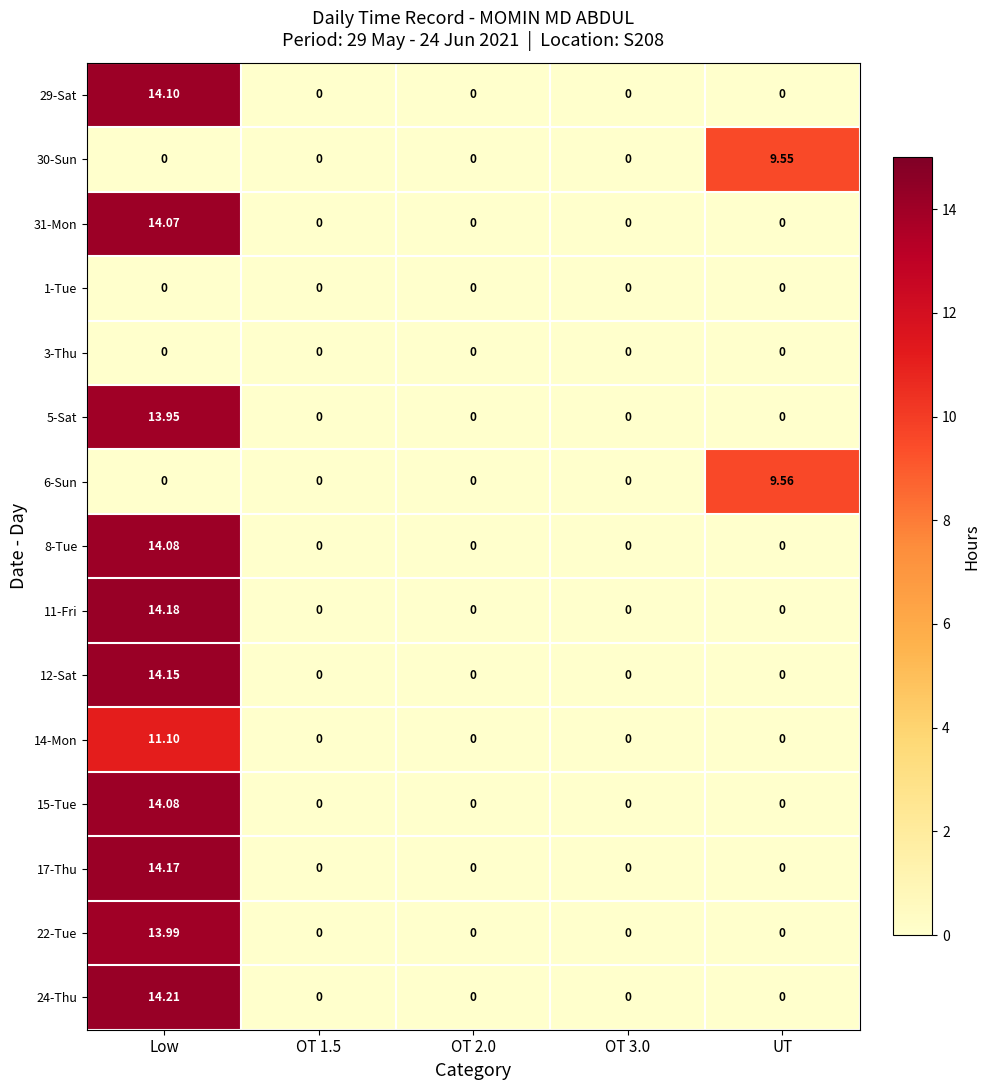

At how many categories does at least one series exceed 5?

2